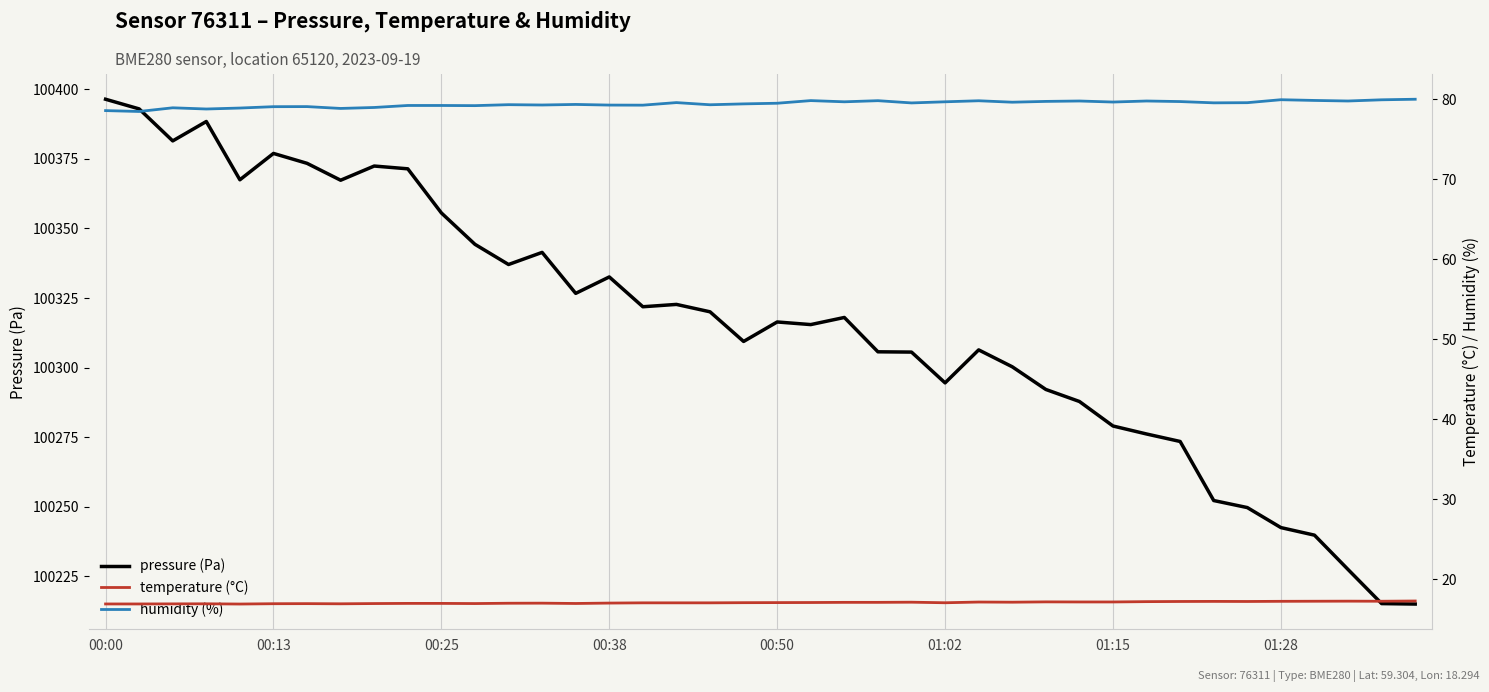

Is the value of humidity at 33 greater than the value of temperature at 01:15?

Yes